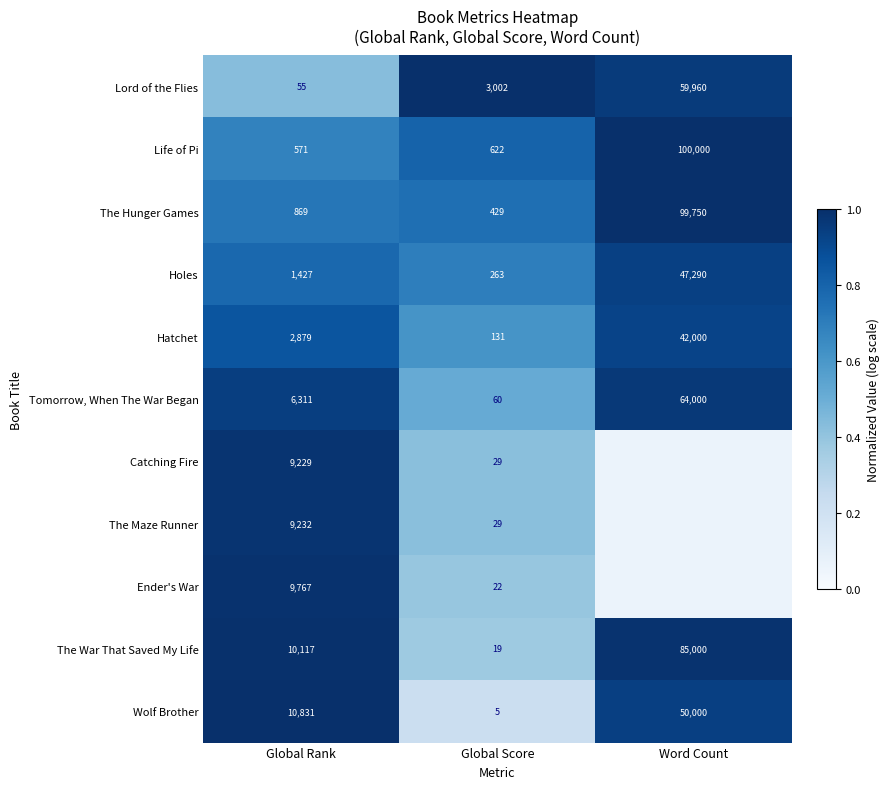

The value of The Maze Runner at Global Score is 0.2. True or false?

False